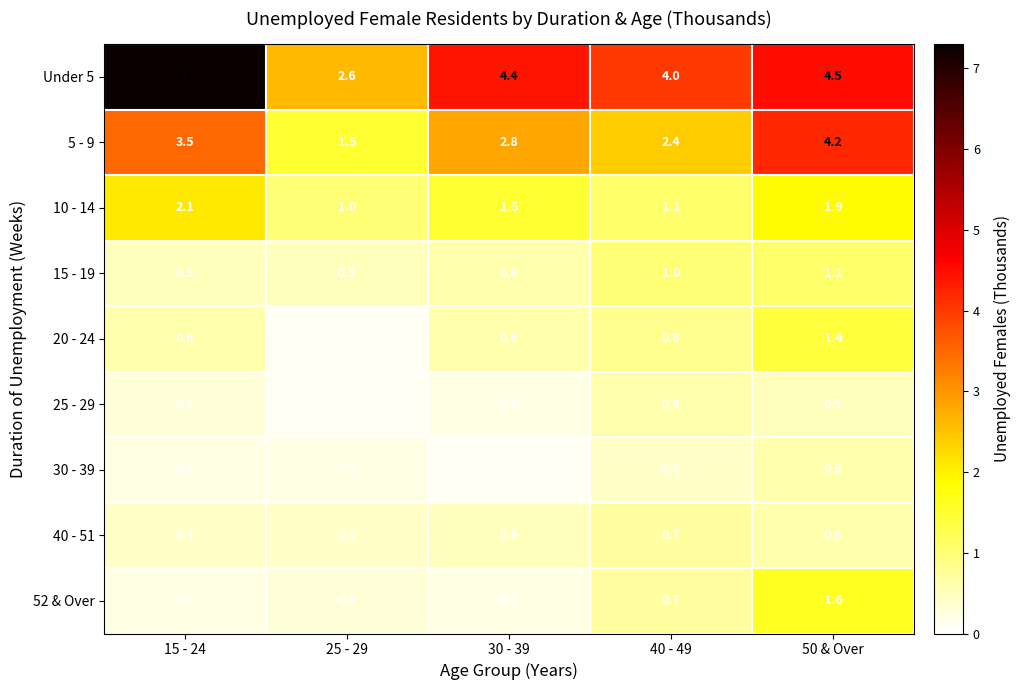

Which series has the largest total across all categories?

Under 5